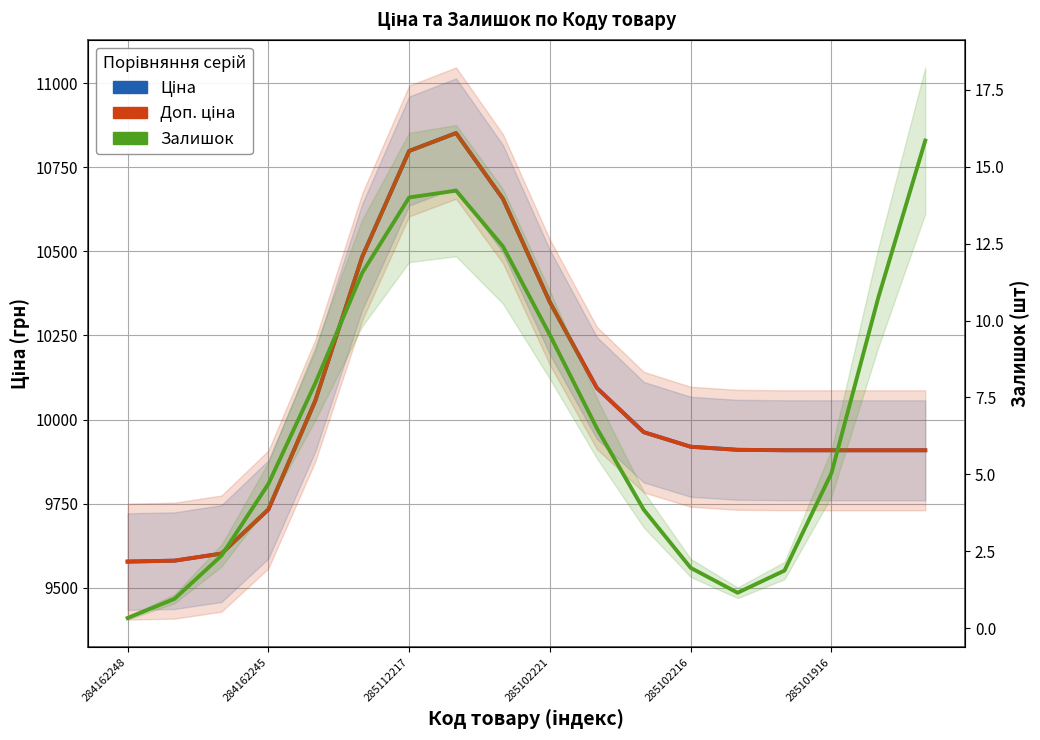

What position from the left is 285112217?

7